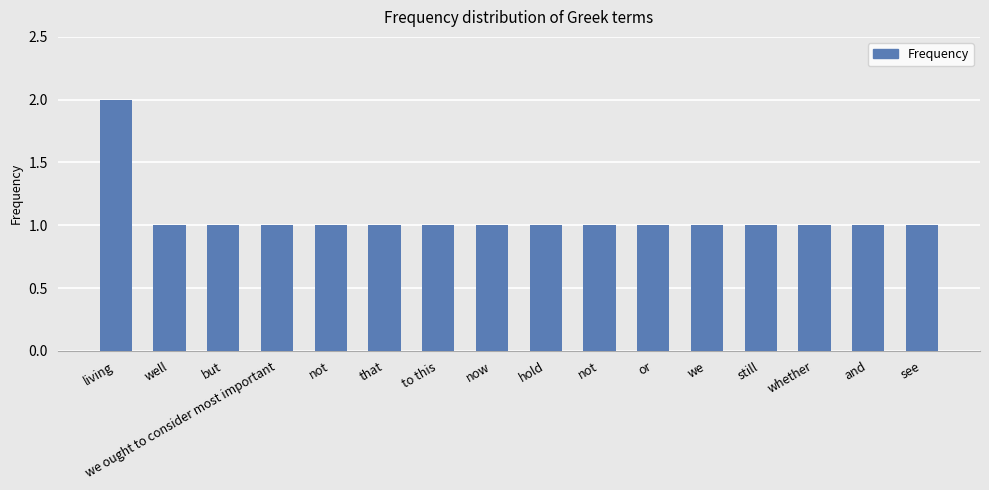

How many data points does each series have?

16